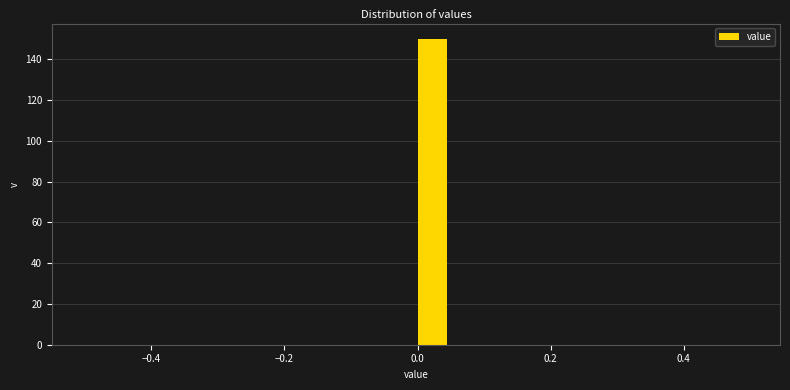

Read against the x-axis, roughly where is the centre of the tallest bar?

0.02